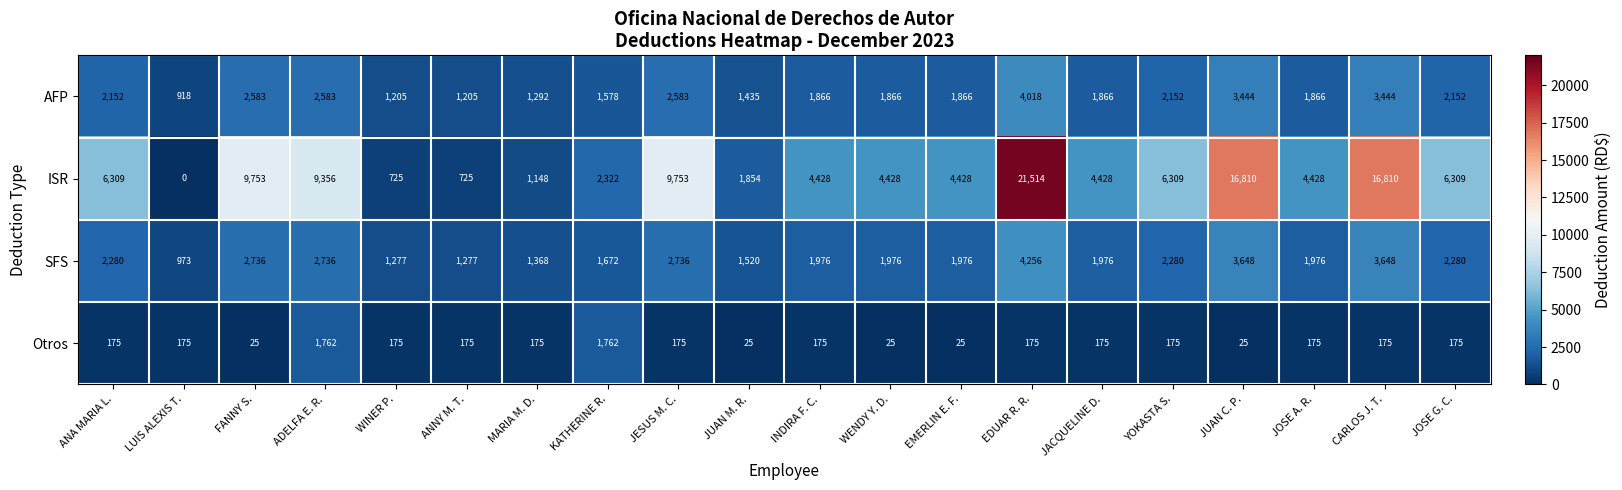

The value of ISR at INDIRA F. C. is 4428. True or false?

True